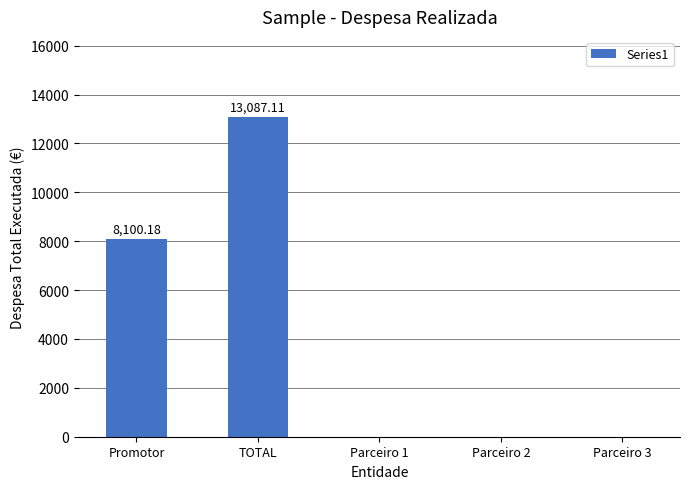

Which label corresponds to the largest value in the chart?

TOTAL